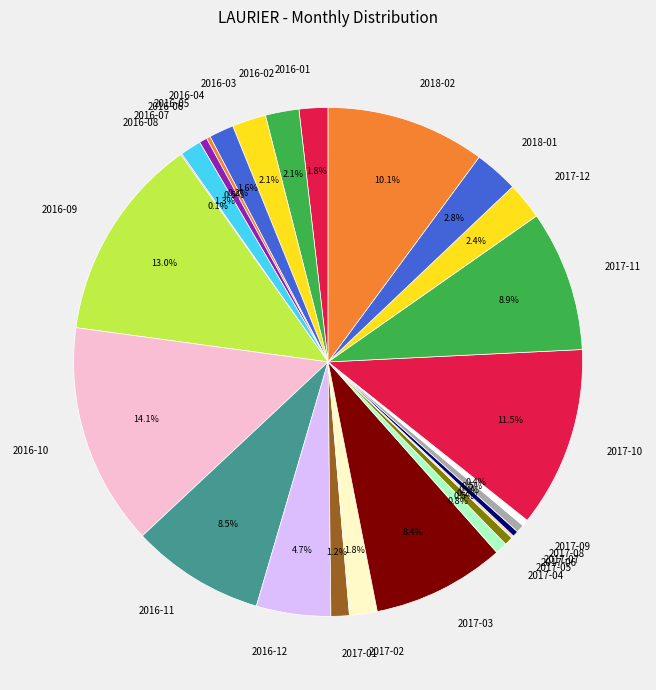

Is there a majority slice in this chart?

No